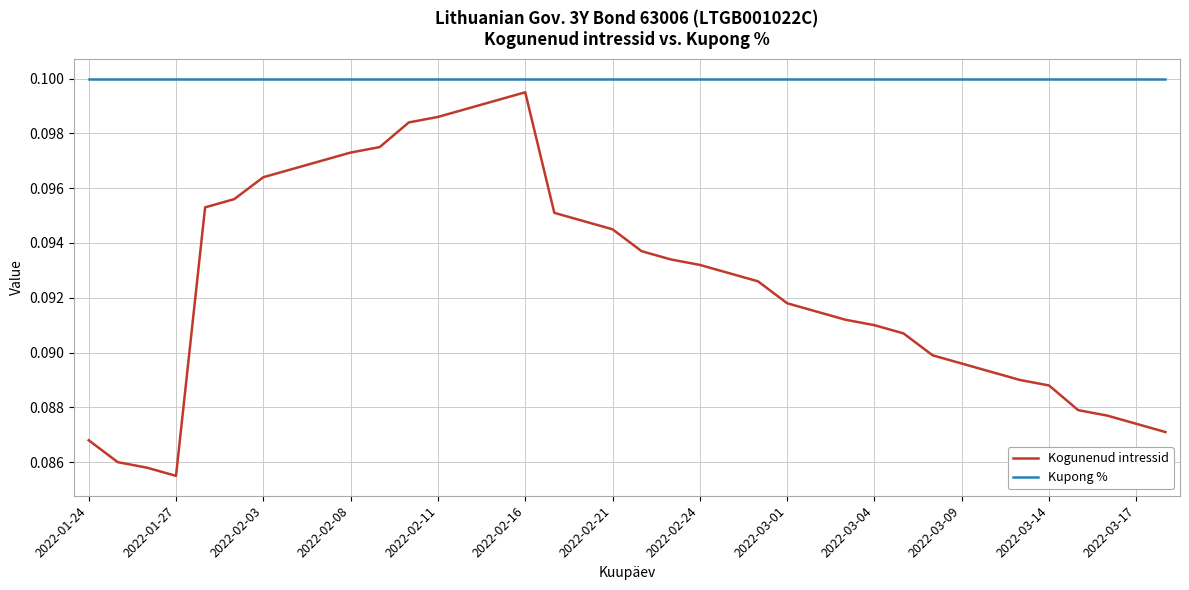

Rank the series by their average value, from lowest to highest.

Kogunenud intressid, Kupong %